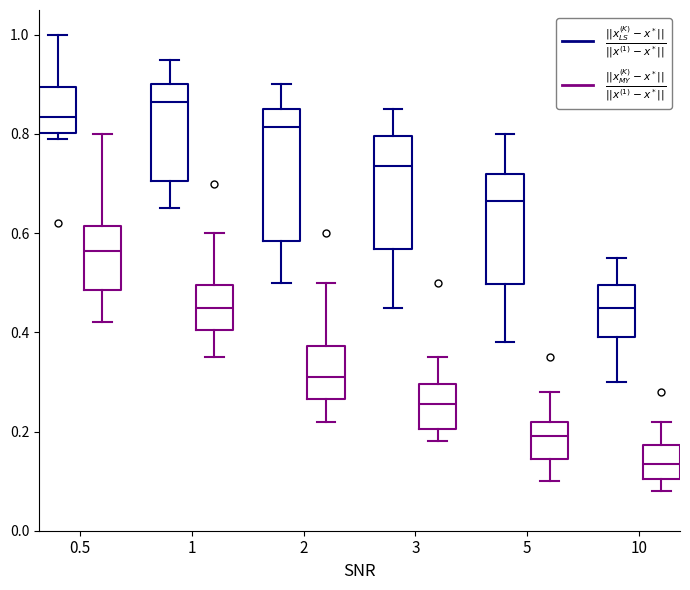

Reading left to right, transcribe this box plot: for each box, give where its median line is, the range the box spans, and where its two whiskers end, as read against the y-axis. The values are not printed on the chart, so give them approximately, as read against the axis.

0.5 ($\frac{||x_{LS}^{(K)} - x^*||}{||x^{(1)} - x^*||}$): median 0.84, box 0.80 to 0.90, whiskers 0.80 (just below the box's lower edge) to 1.00
0.5 ($\frac{||x_{MY}^{(K)} - x^*||}{||x^{(1)} - x^*||}$): median 0.56, box 0.48 to 0.62, whiskers 0.42 to 0.80
1 ($\frac{||x_{LS}^{(K)} - x^*||}{||x^{(1)} - x^*||}$): median 0.86, box 0.70 to 0.90, whiskers 0.66 to 0.96
1 ($\frac{||x_{MY}^{(K)} - x^*||}{||x^{(1)} - x^*||}$): median 0.46, box 0.40 to 0.50, whiskers 0.36 to 0.60
2 ($\frac{||x_{LS}^{(K)} - x^*||}{||x^{(1)} - x^*||}$): median 0.82, box 0.58 to 0.86, whiskers 0.50 to 0.90
2 ($\frac{||x_{MY}^{(K)} - x^*||}{||x^{(1)} - x^*||}$): median 0.32, box 0.26 to 0.38, whiskers 0.22 to 0.50
3 ($\frac{||x_{LS}^{(K)} - x^*||}{||x^{(1)} - x^*||}$): median 0.74, box 0.56 to 0.80, whiskers 0.46 to 0.86
3 ($\frac{||x_{MY}^{(K)} - x^*||}{||x^{(1)} - x^*||}$): median 0.26, box 0.20 to 0.30, whiskers 0.18 to 0.36
5 ($\frac{||x_{LS}^{(K)} - x^*||}{||x^{(1)} - x^*||}$): median 0.66, box 0.50 to 0.72, whiskers 0.38 to 0.80
5 ($\frac{||x_{MY}^{(K)} - x^*||}{||x^{(1)} - x^*||}$): median 0.20, box 0.14 to 0.22, whiskers 0.10 to 0.28
10 ($\frac{||x_{LS}^{(K)} - x^*||}{||x^{(1)} - x^*||}$): median 0.46, box 0.40 to 0.50, whiskers 0.30 to 0.56
10 ($\frac{||x_{MY}^{(K)} - x^*||}{||x^{(1)} - x^*||}$): median 0.14, box 0.10 to 0.18, whiskers 0.08 to 0.22